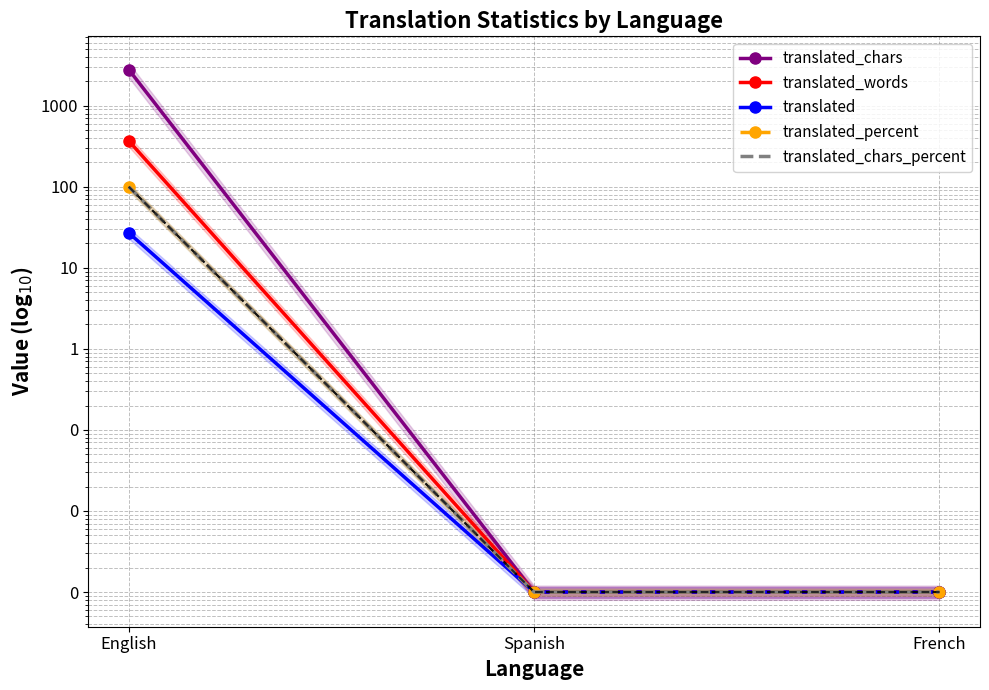

Reading left to right, extract all data points from this chart.

translated_chars: 2790.0	0.0	0.0
translated_words: 368.0	0.0	0.0
translated: 27.0	0.0	0.0
translated_percent: 100.0	0.0	0.0
translated_chars_percent: 100.0	0.0	0.0